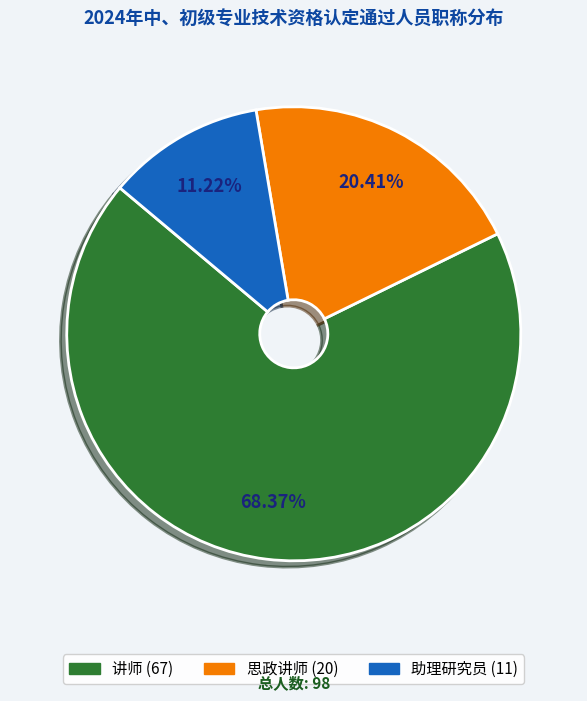

Count the number of slices in the pie.

3